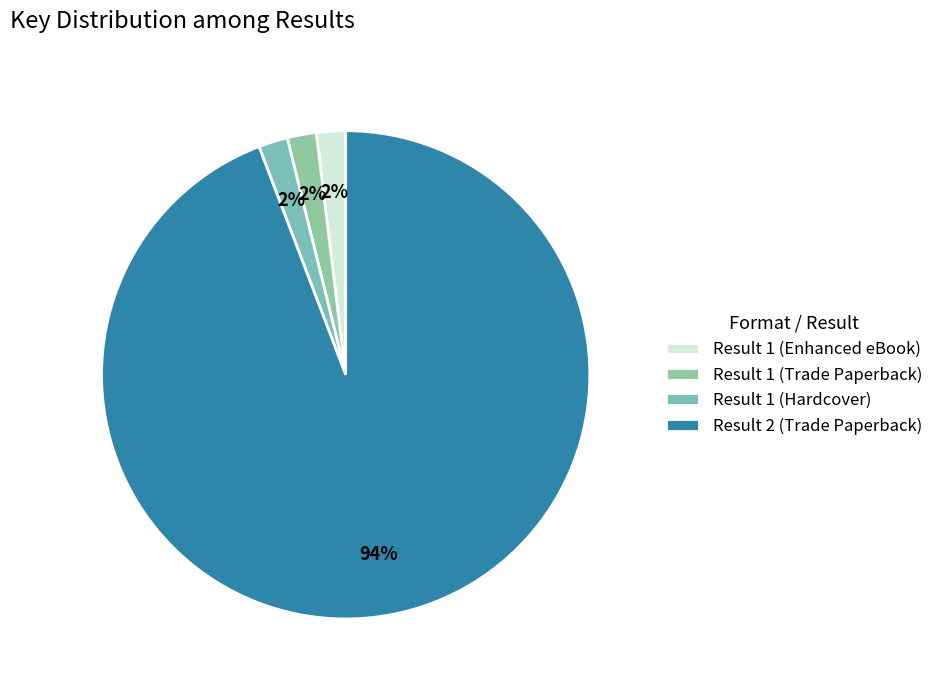

What is the ratio of the value at Result 1 (Enhanced eBook) to the value at Result 1 (Hardcover)?

1.0